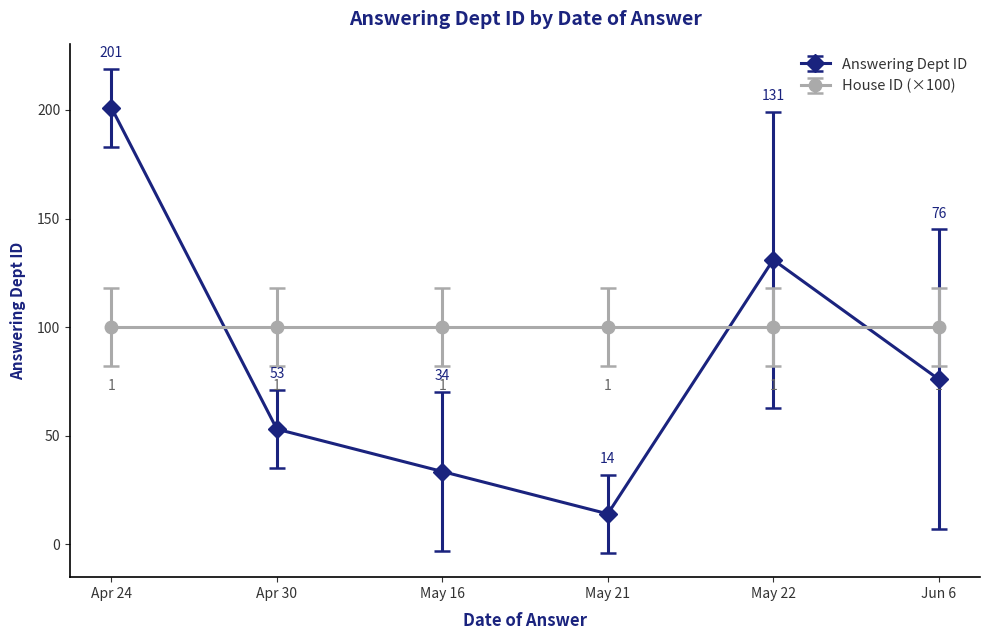

Which series has the widest spread of values?

Answering Dept ID